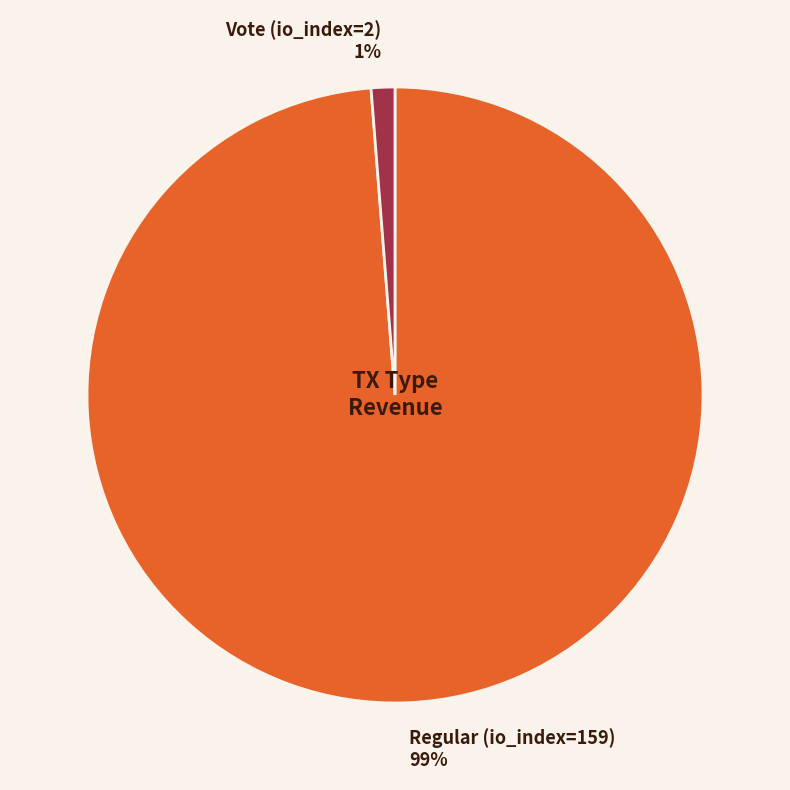

True or false: Regular (io_index=159) accounts for 99% of the total.

True